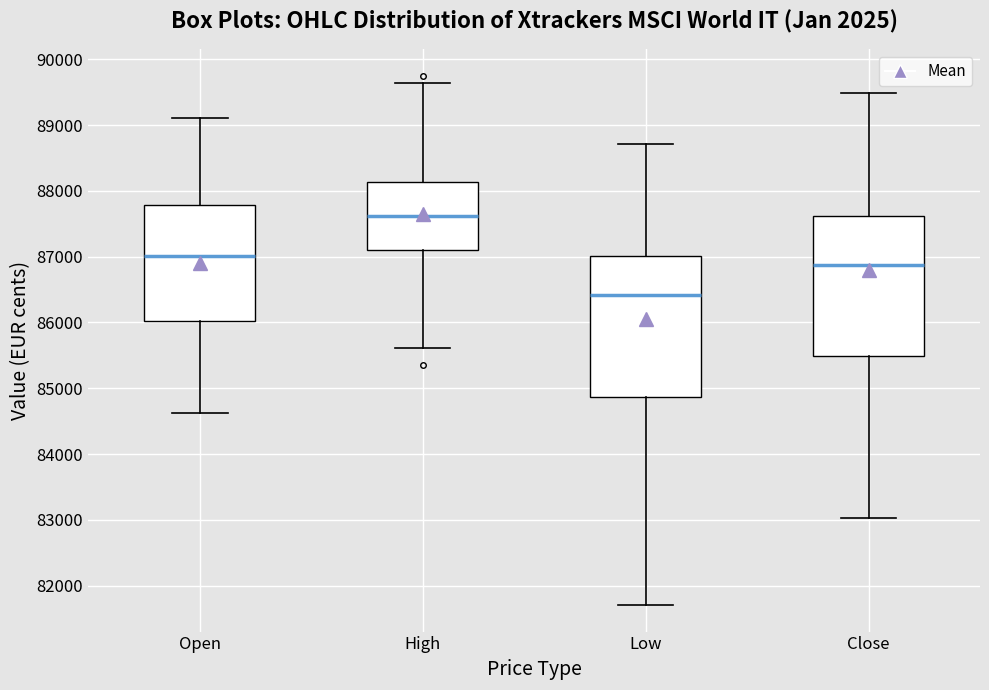

Which box has the highest median line?

High